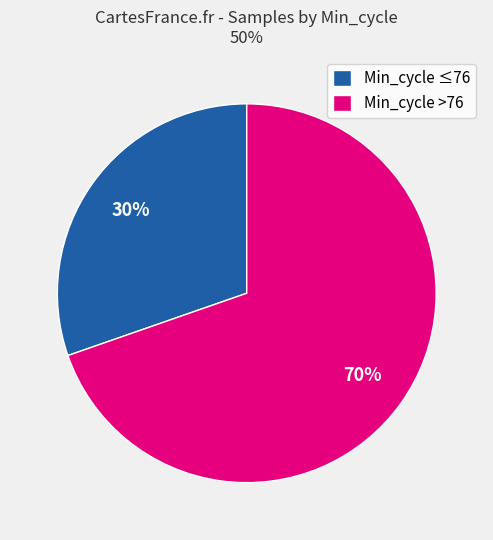

What percentage is the Min_cycle ≤76 slice, to the nearest percent?

30%